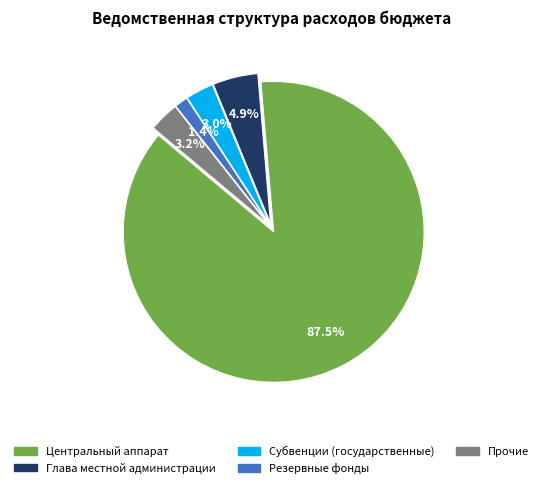

Is there any slice that represents more than half of the pie?

Yes